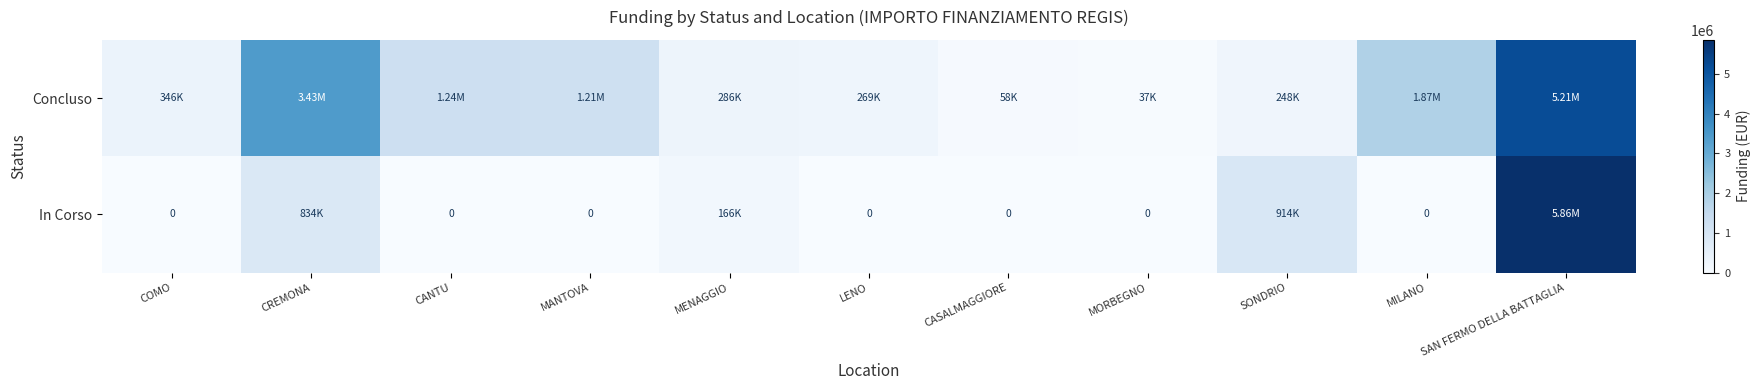

List the series in order of their peak value, lowest first.

Concluso, In Corso